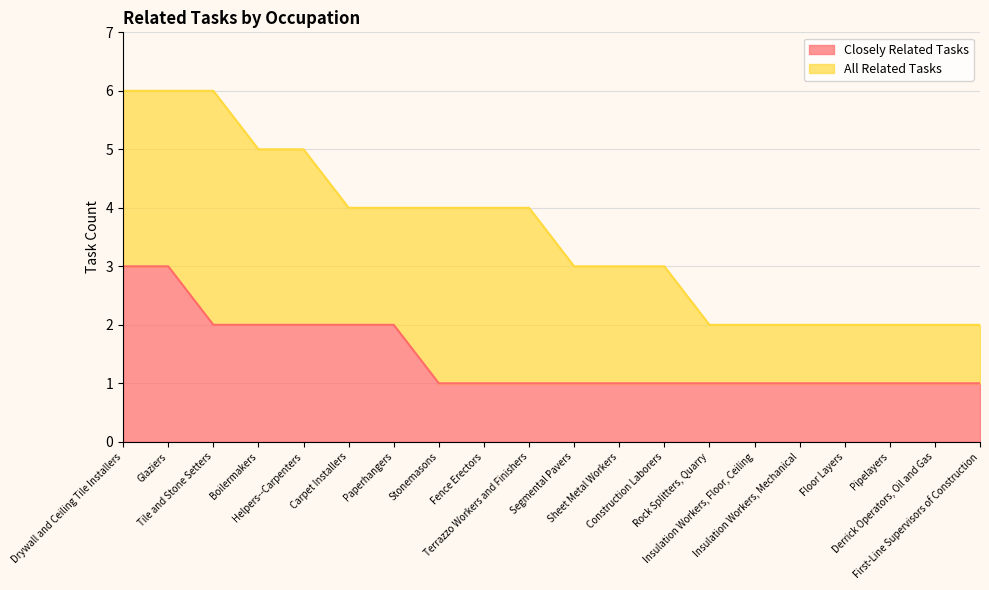

Between Fence Erectors and Drywall and Ceiling Tile Installers, which is larger?

Drywall and Ceiling Tile Installers